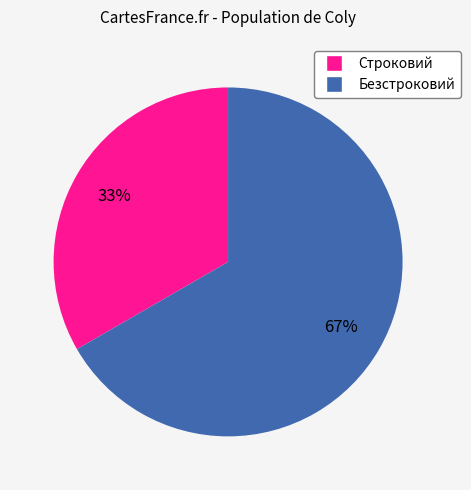

To the nearest percent, what percentage of the pie is Безстроковий?

67%